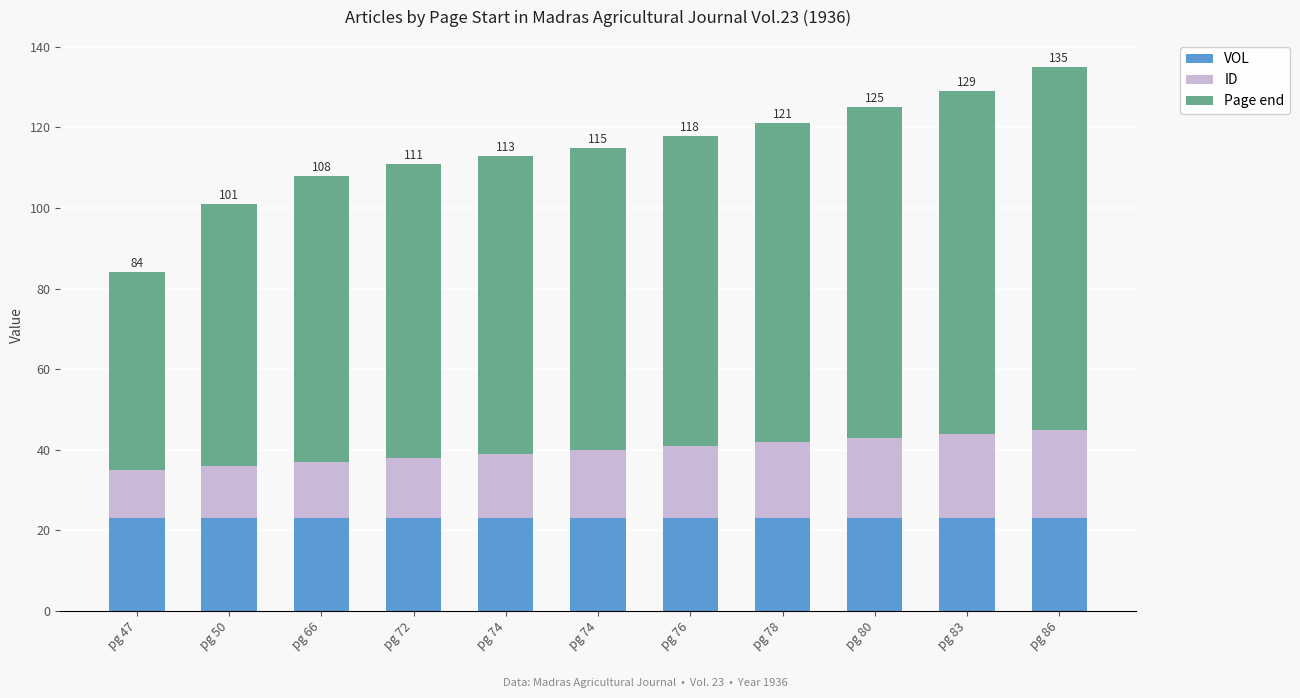

What are all the series names shown in the legend?

VOL, ID, Page end